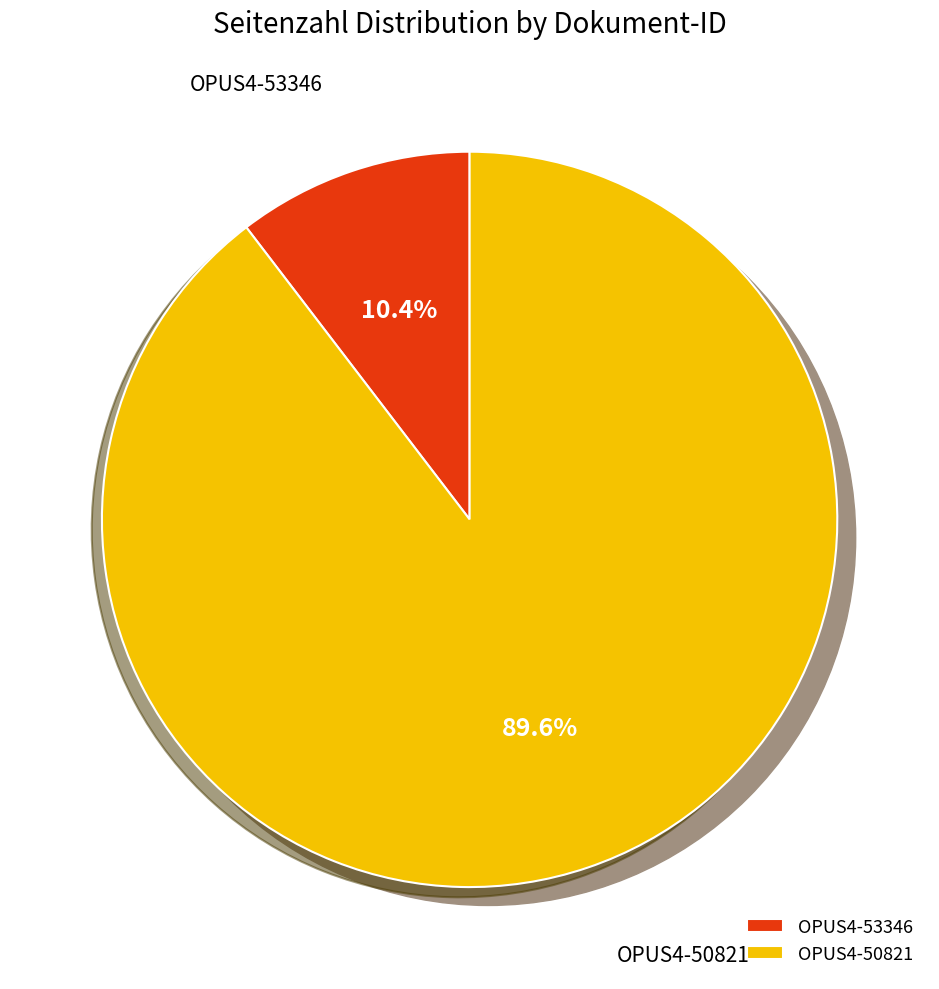

To the nearest percent, what is the average slice percentage?

50%